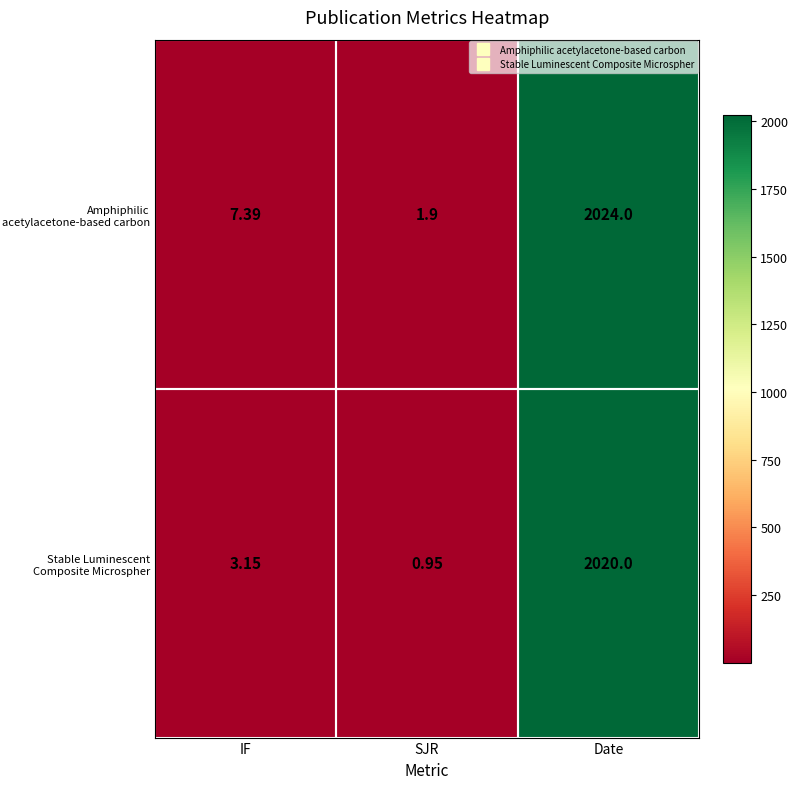

List the series in order of their peak value, lowest first.

Stable Luminescent Composite Microspher, Amphiphilic acetylacetone-based carbon